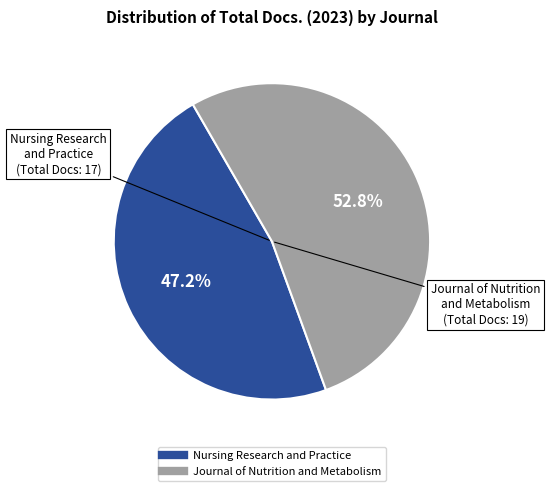

Is the sum of Nursing Research and Practice and Journal of Nutrition and Metabolism greater than half?

Yes